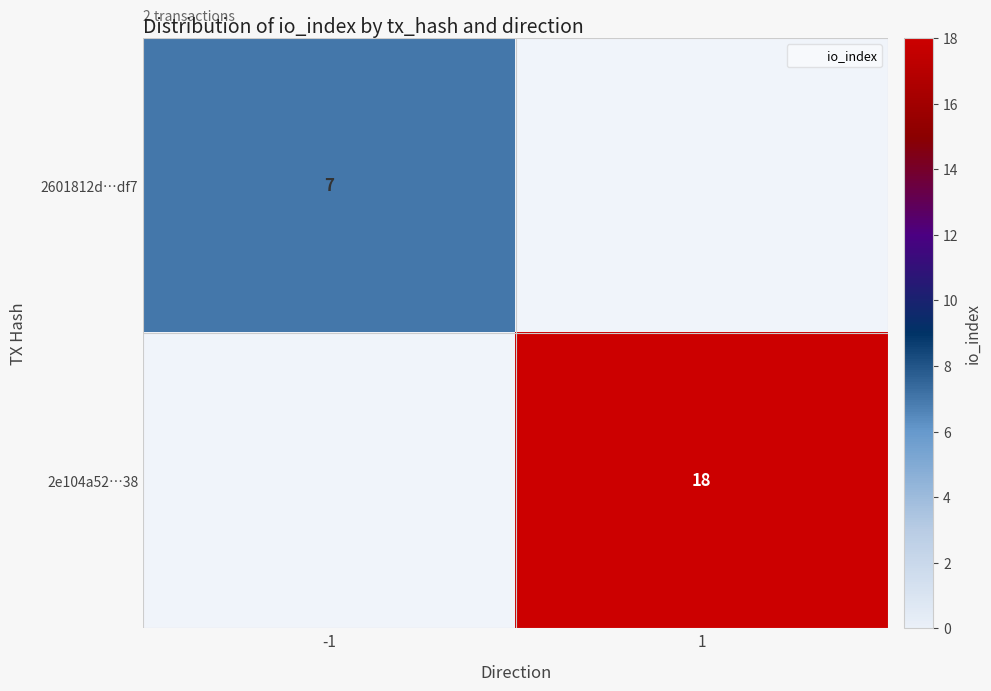

Rank the categories by 2e104a52…38 value from lowest to highest.

-1, 1